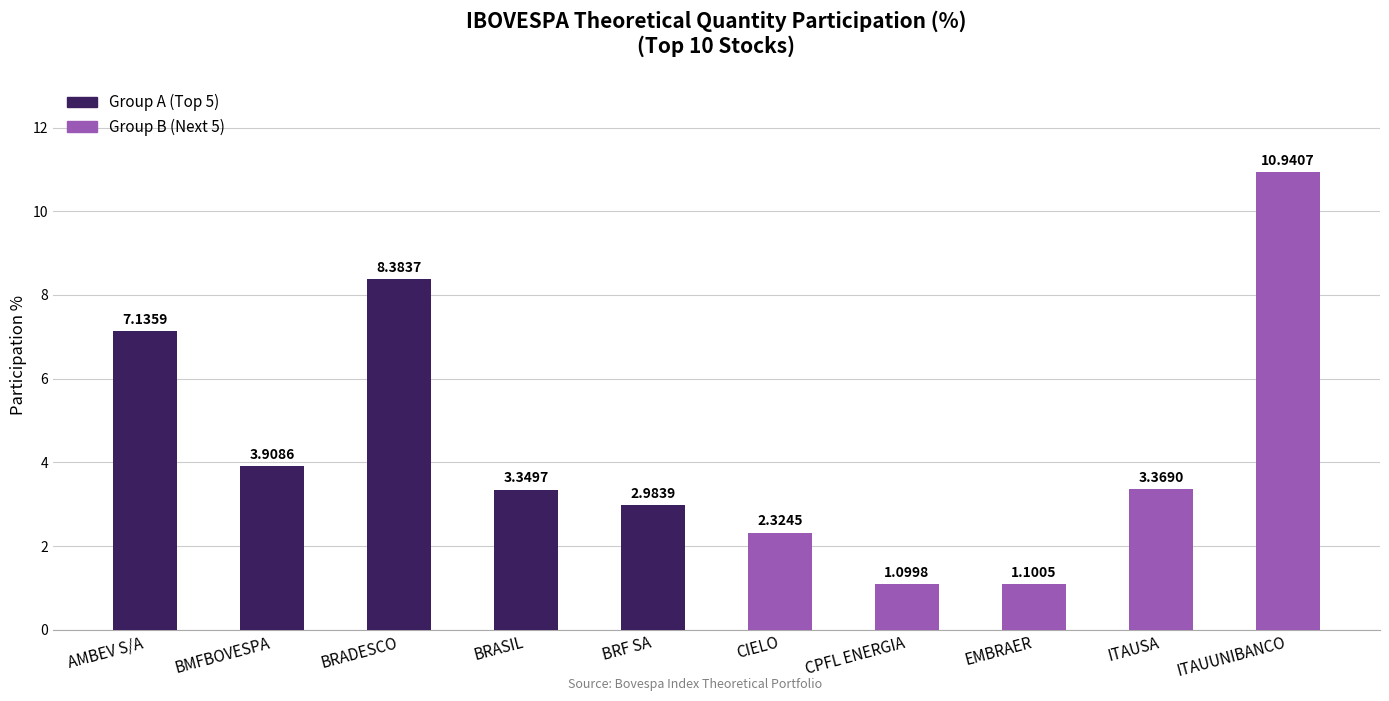

What is the label of the 9th bar from the right?

BMFBOVESPA